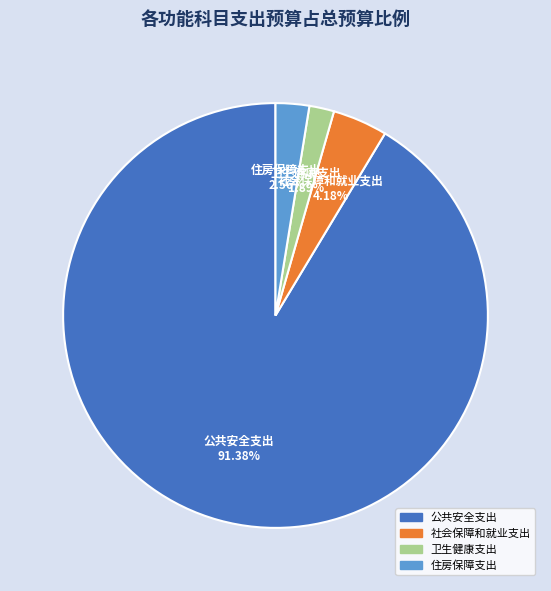

To the nearest percent, what is the difference between the largest and smallest slice percentages?

89%